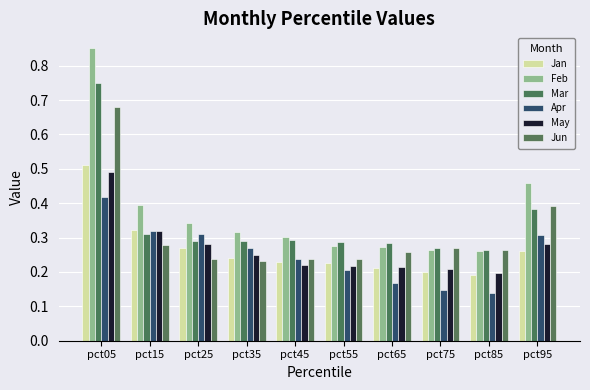

Which series has the largest total across all categories?

Feb